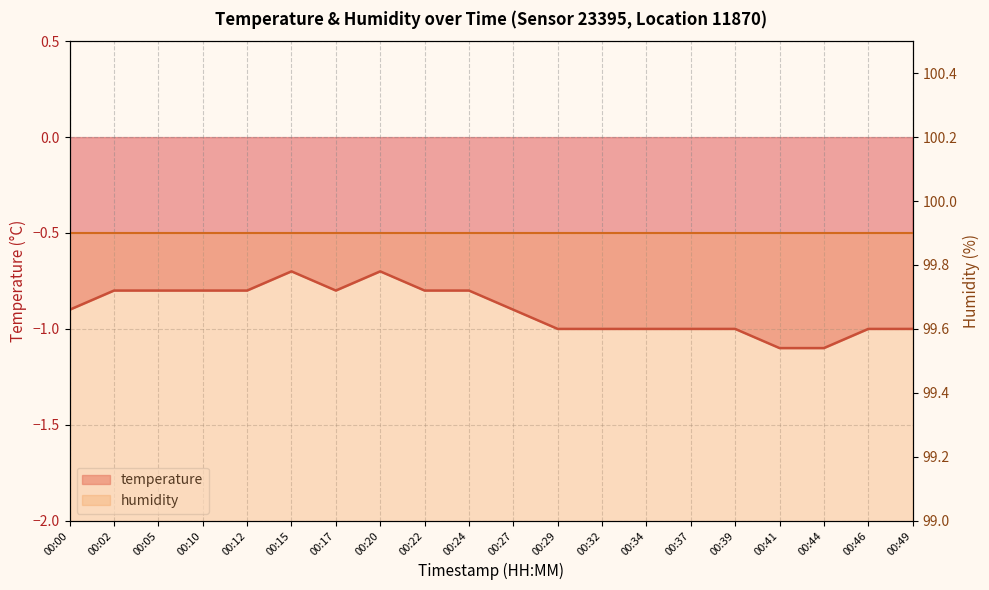

What is the change in value from 00:00 to 00:15?

+0.2